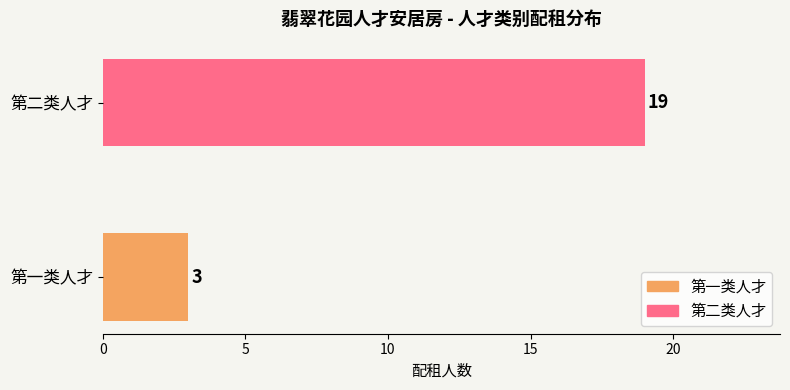

What is the change in value from 第一类人才 to 第二类人才?

+16